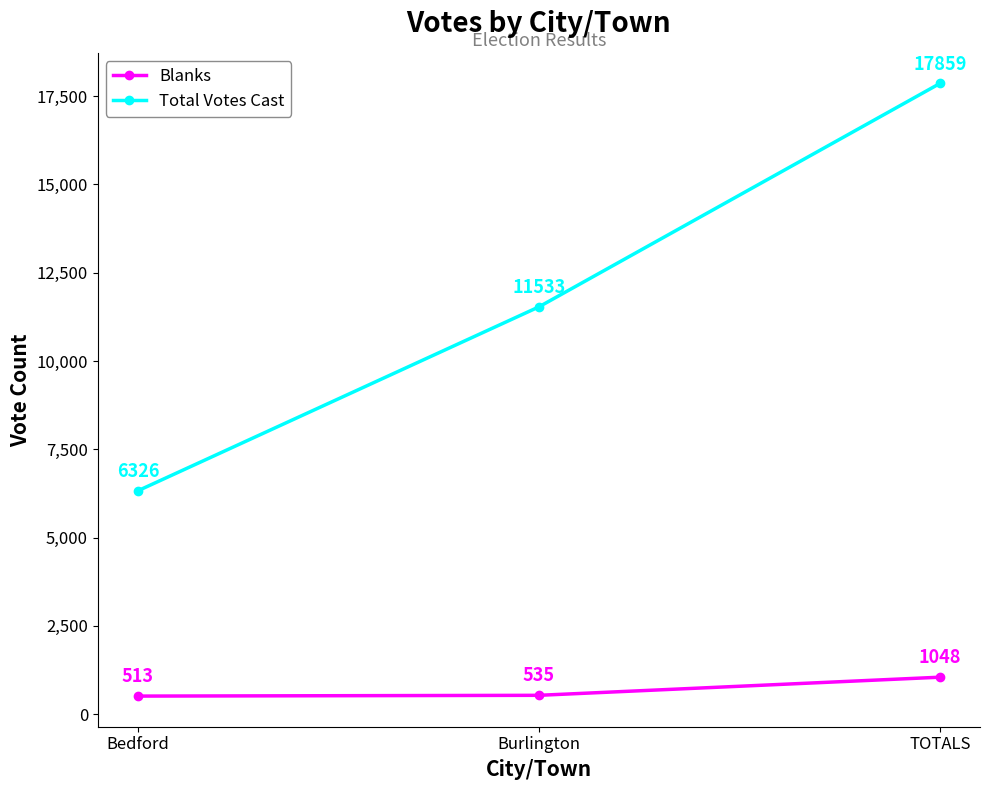

Is it true that Total Votes Cast equals 7789 at Burlington?

False